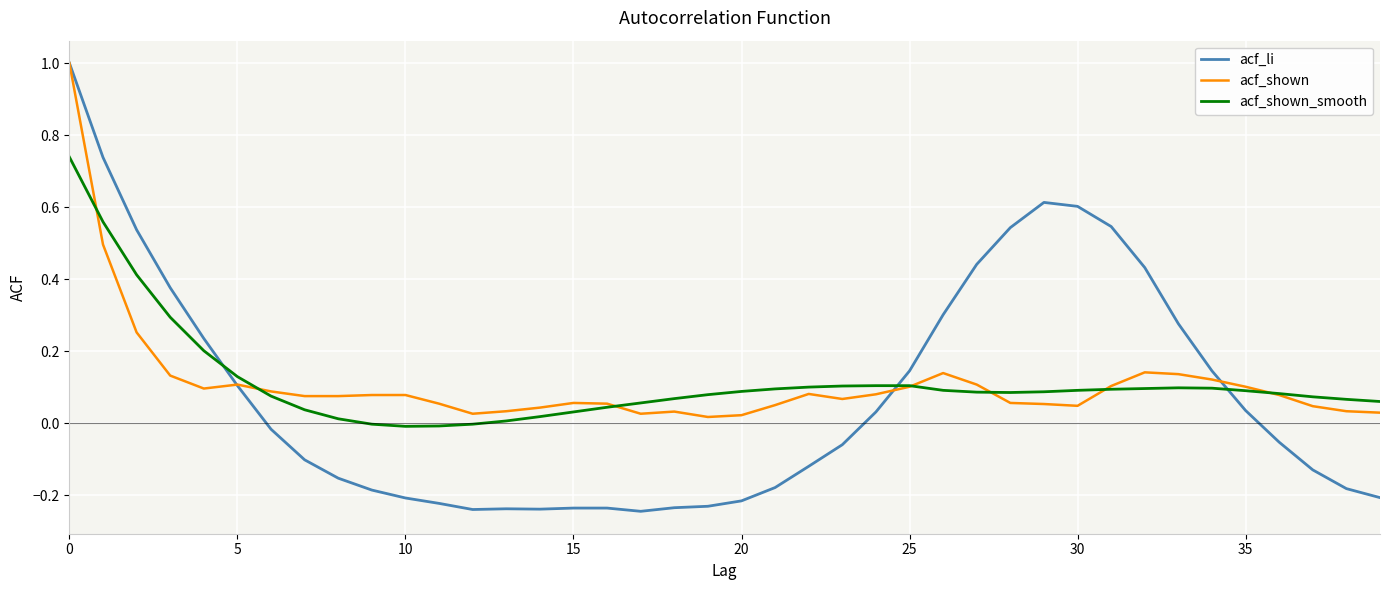

Which series has the largest range (max minus min)?

acf_li